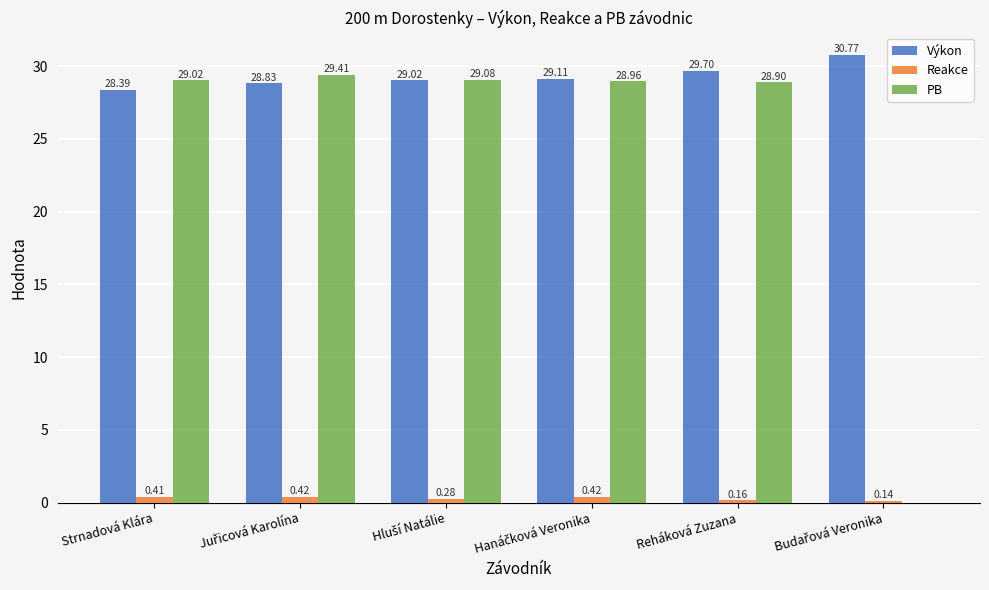

Read the Výkon value at Reháková Zuzana.

29.7